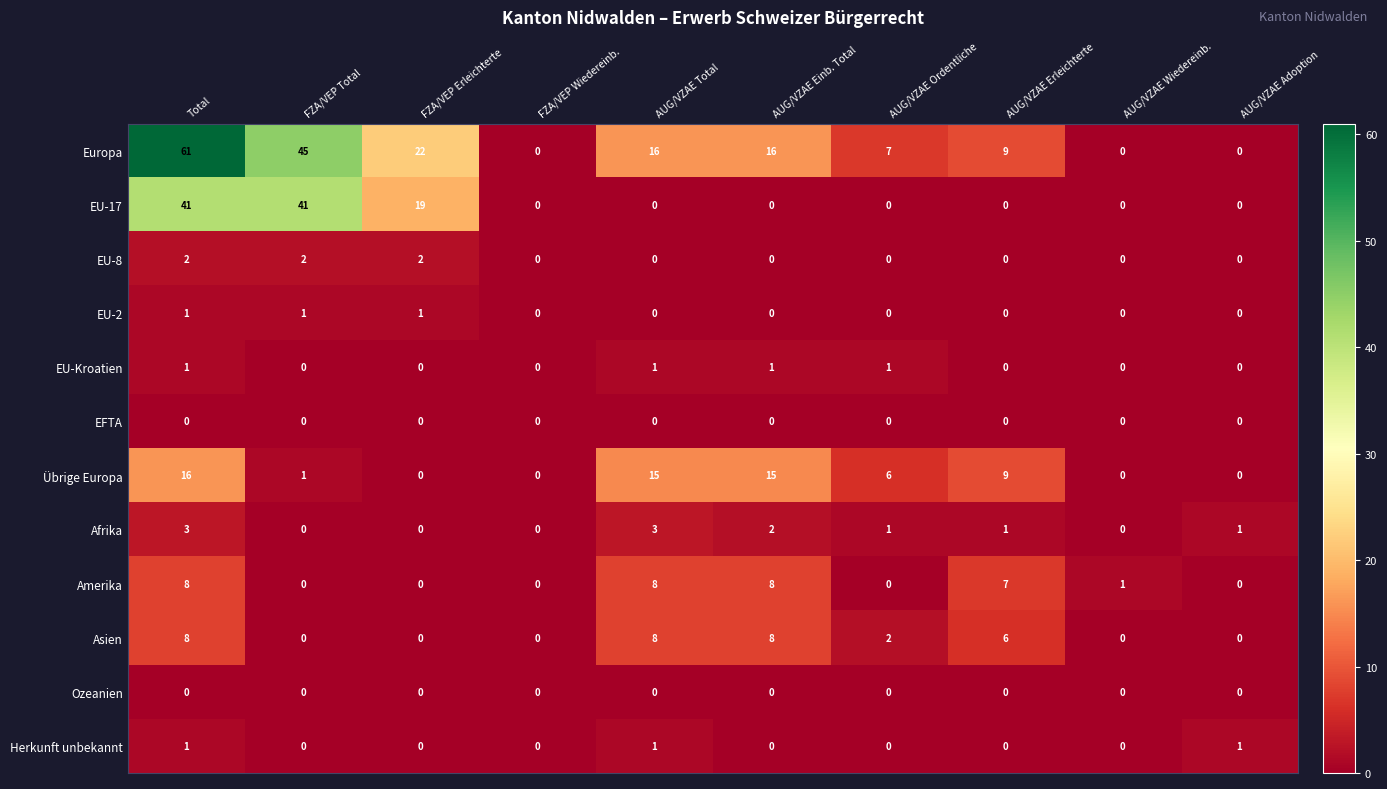

Between FZA/VEP Erleichterte and AUG/VZAE Adoption, which series saw the biggest shift?

Europa